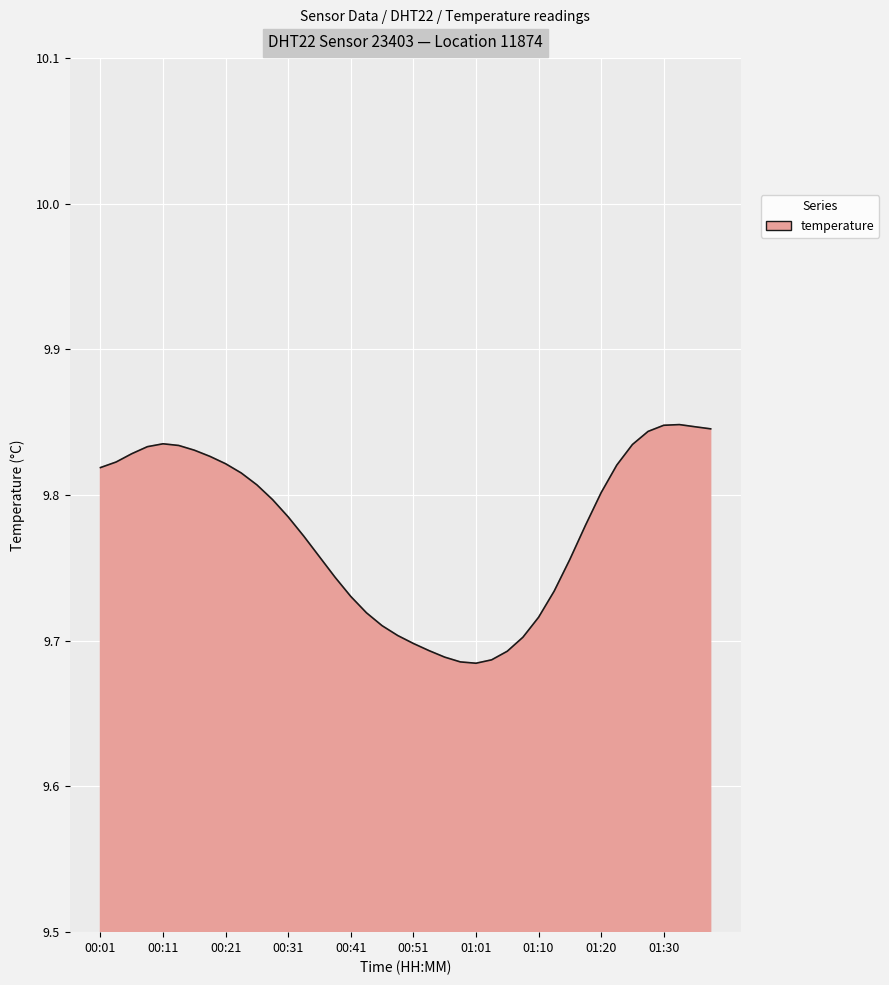

What is the average value?

9.8